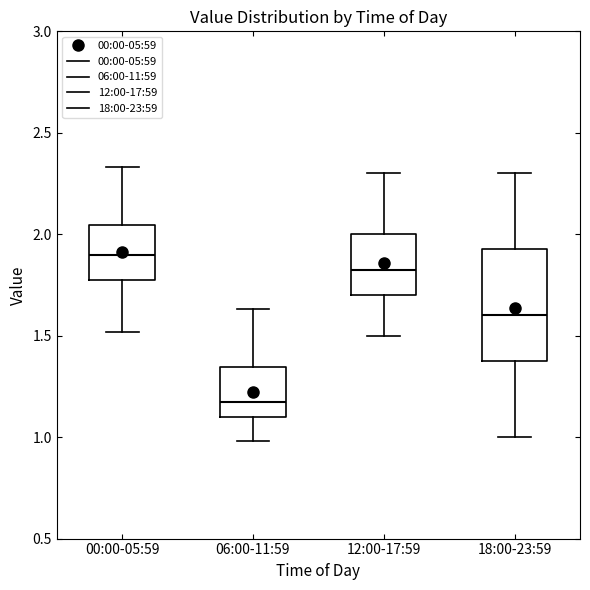

Where does the median line of the box for 00:00-05:59 sit on the y-axis? The values are not printed on the chart, so give them approximately, as read against the axis.

1.90